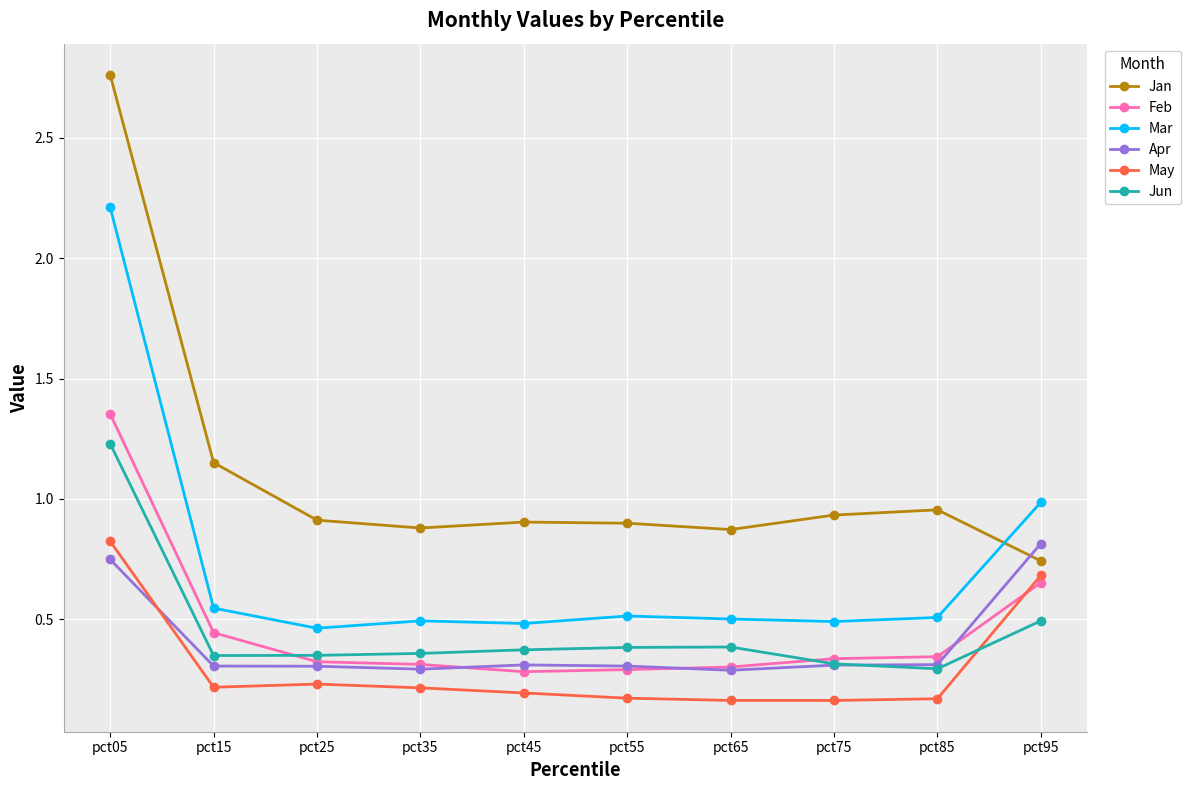

How many lines are shown in the chart?

6